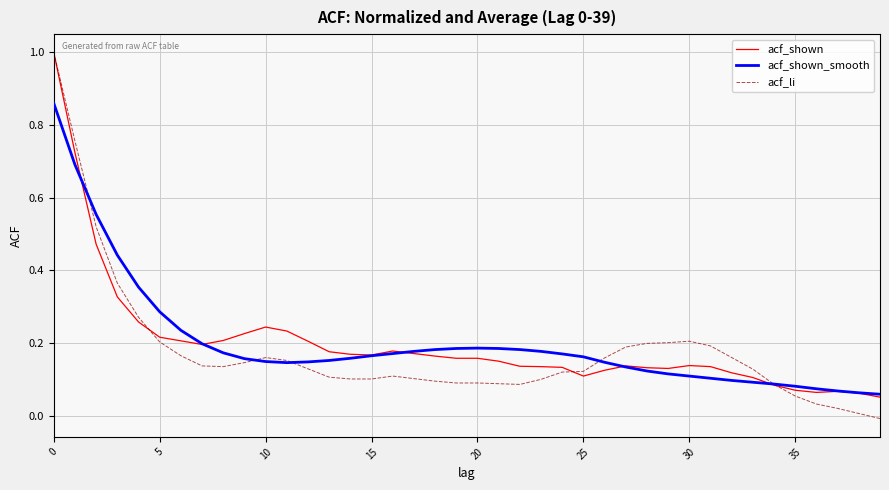

Which series has the largest range (max minus min)?

acf_li